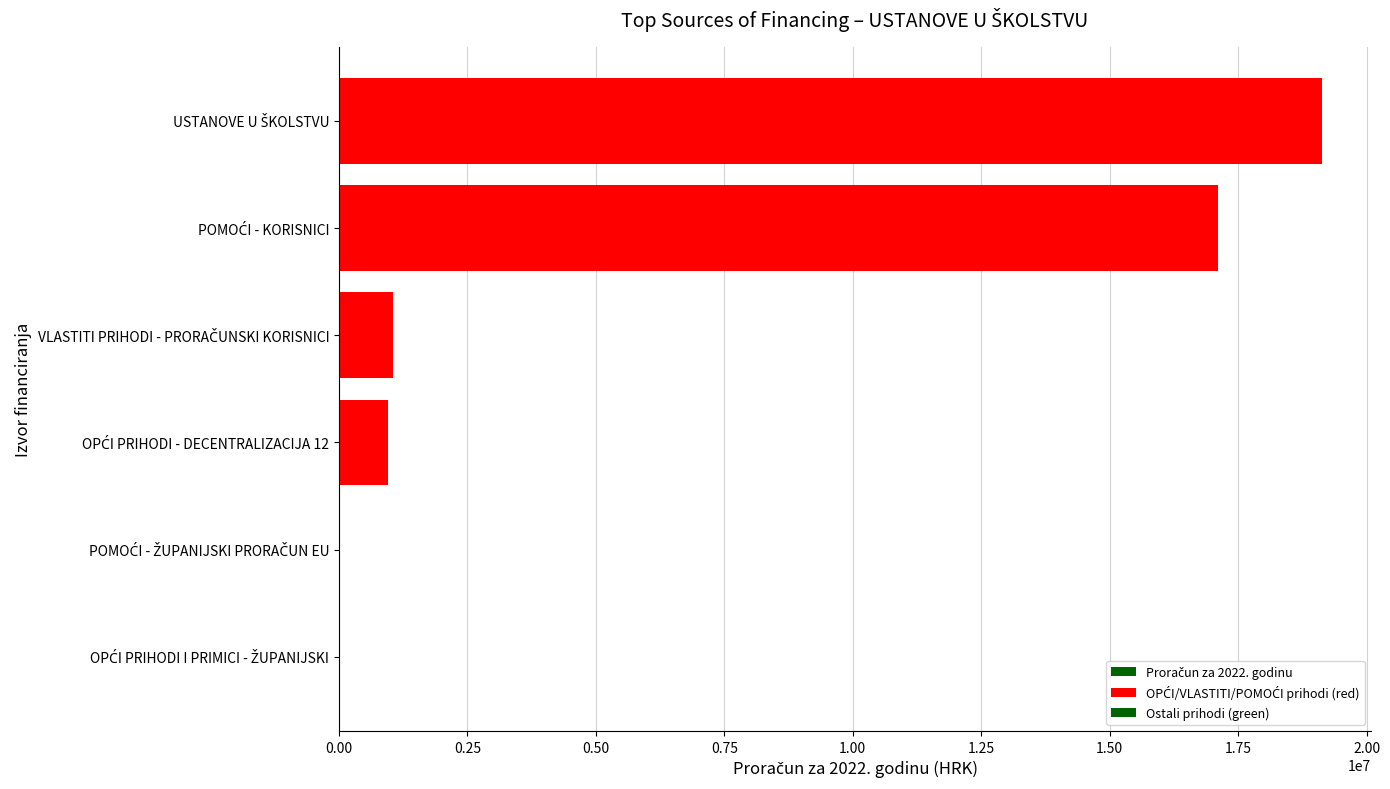

How many series are shown in this chart?

1